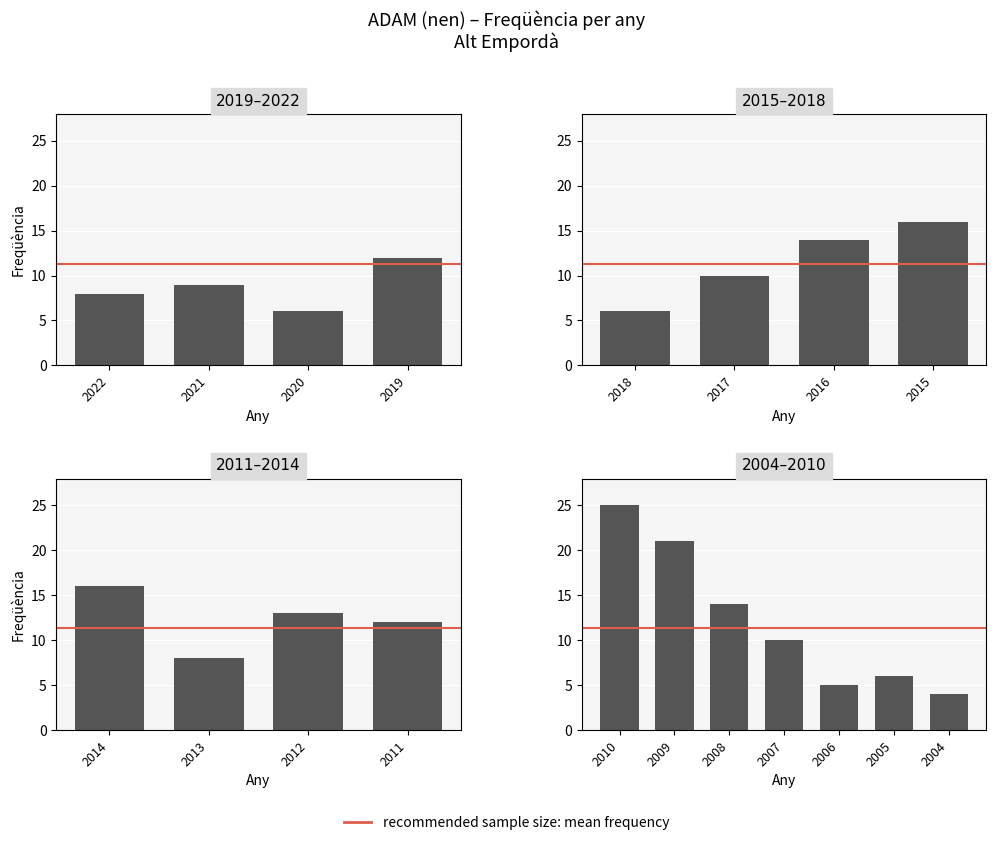

Approximately how many times larger is the value at 2014 compared to 2007?

1.6